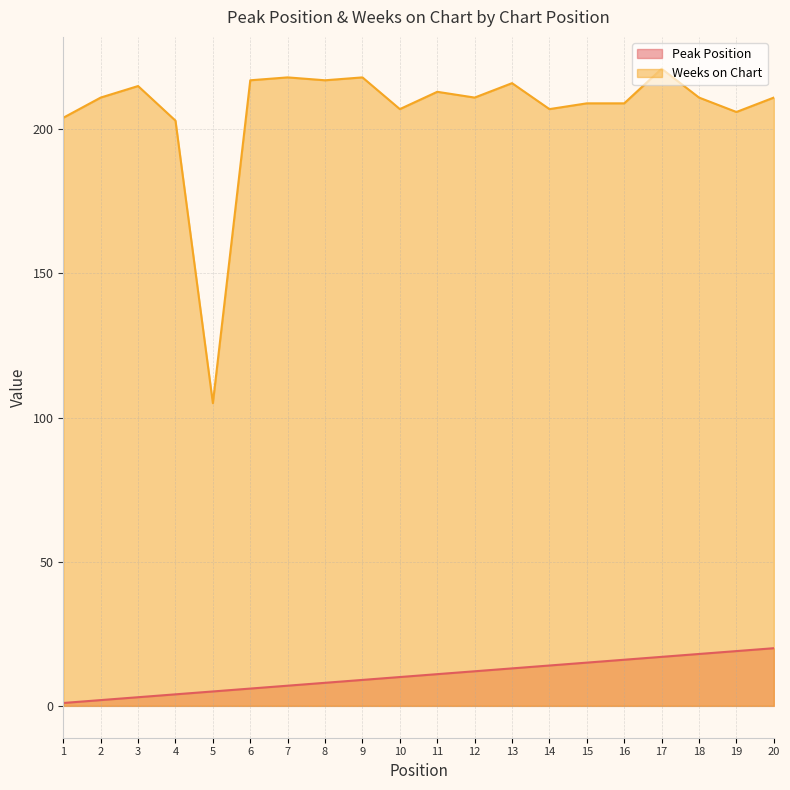

What is the highest value of the Peak Position series?

20